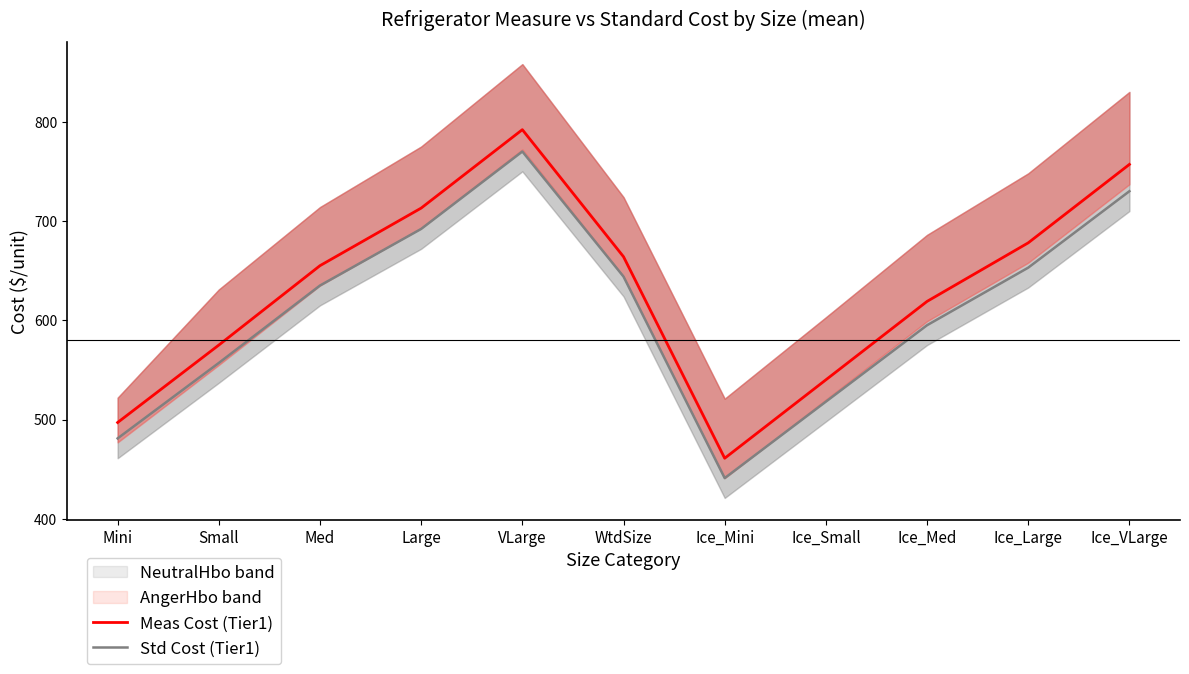

Which label corresponds to the largest value in the chart?

VLarge